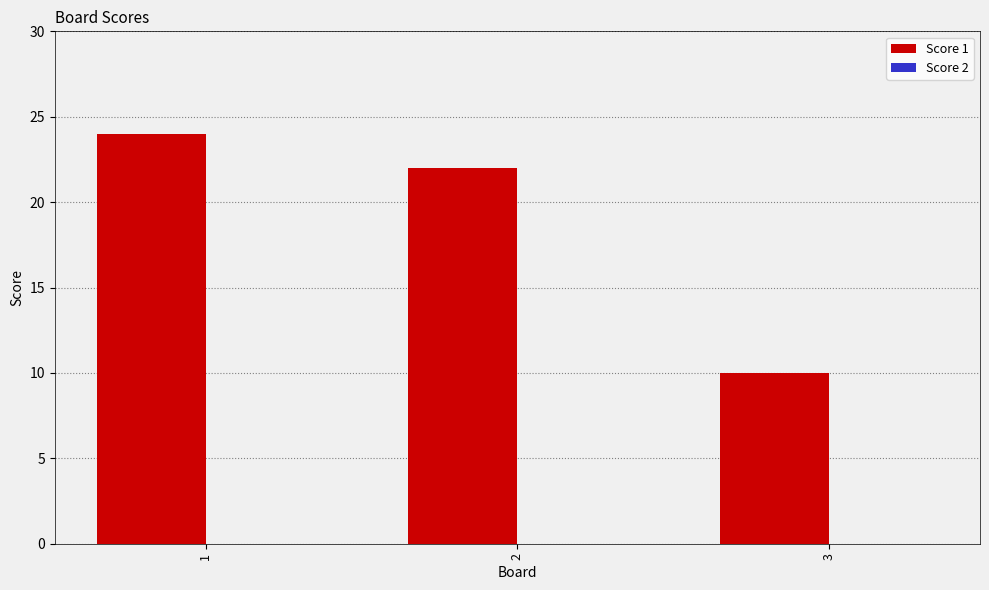

Does the chart contain any negative values?

No